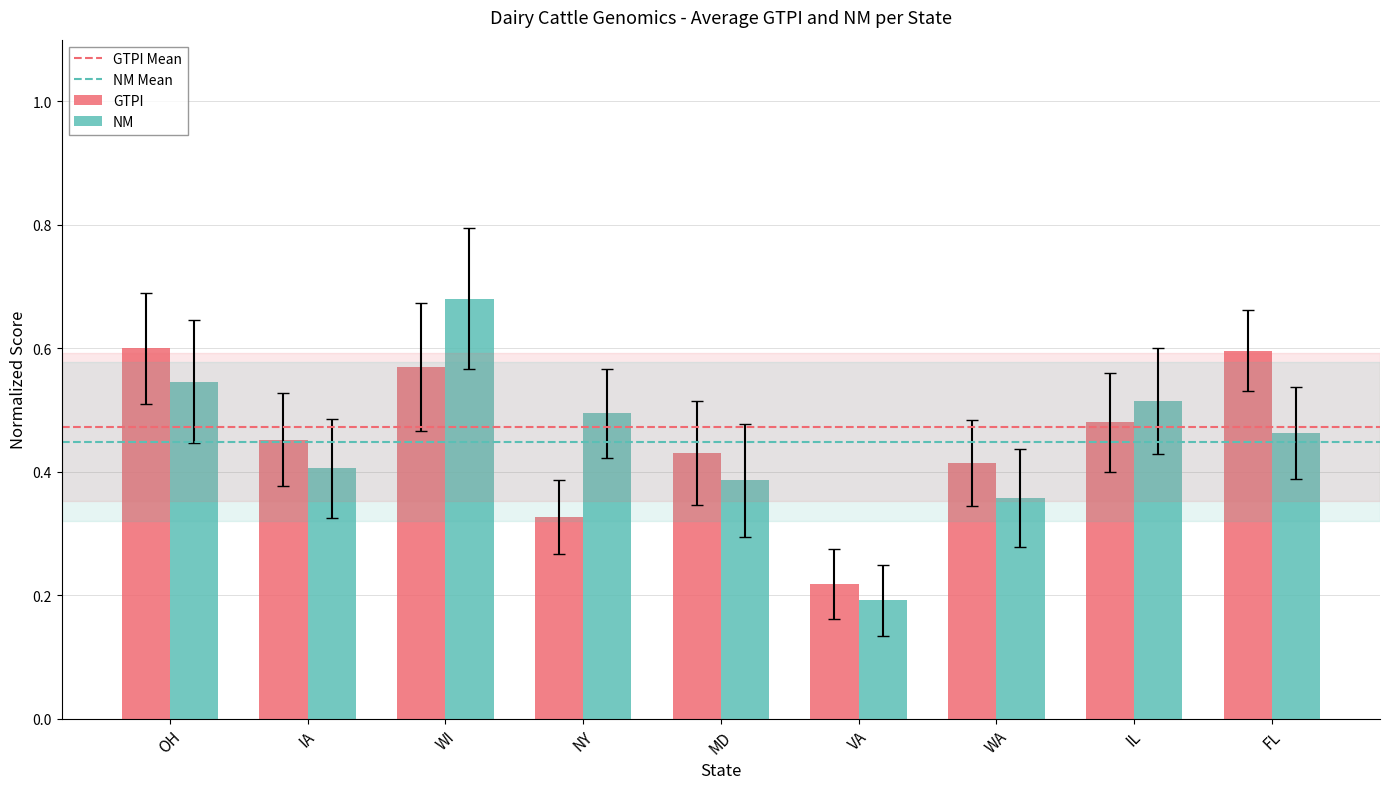

At which label is NM closest to 0?

VA